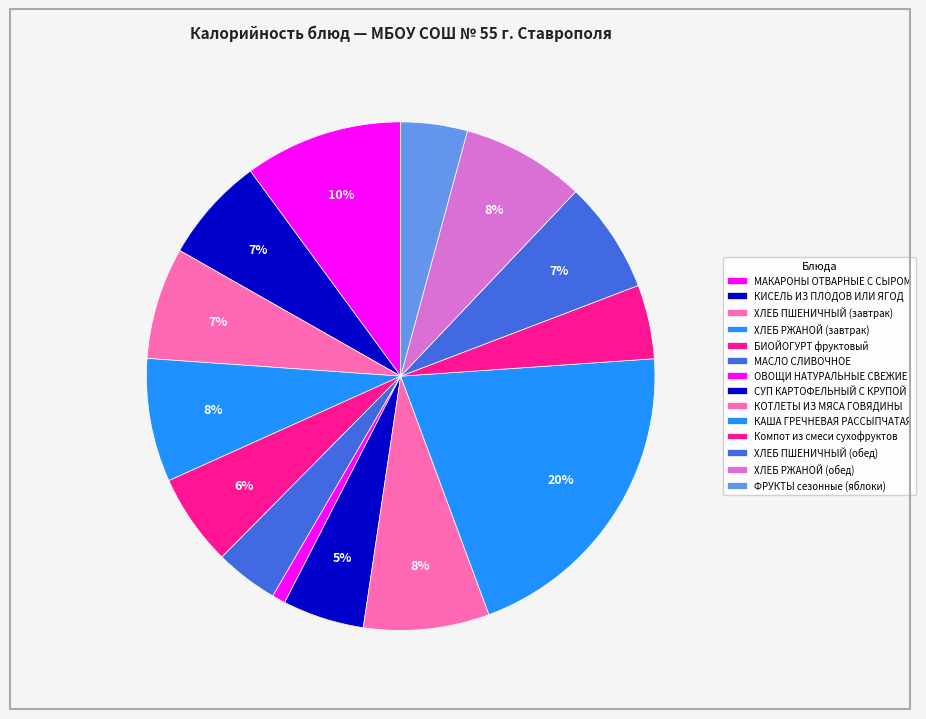

Between МАКАРОНЫ ОТВАРНЫЕ С СЫРОМ and ОВОЩИ НАТУРАЛЬНЫЕ СВЕЖИЕ, which is larger?

МАКАРОНЫ ОТВАРНЫЕ С СЫРОМ